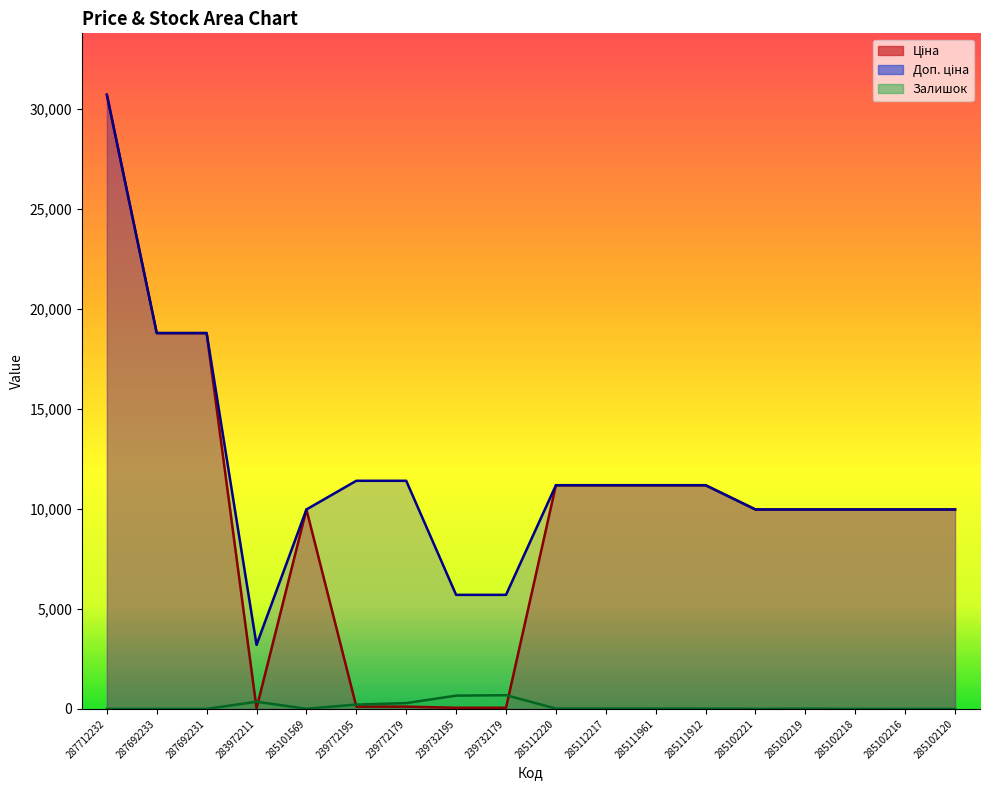

Where is the first local minimum for Доп. ціна?

283972211